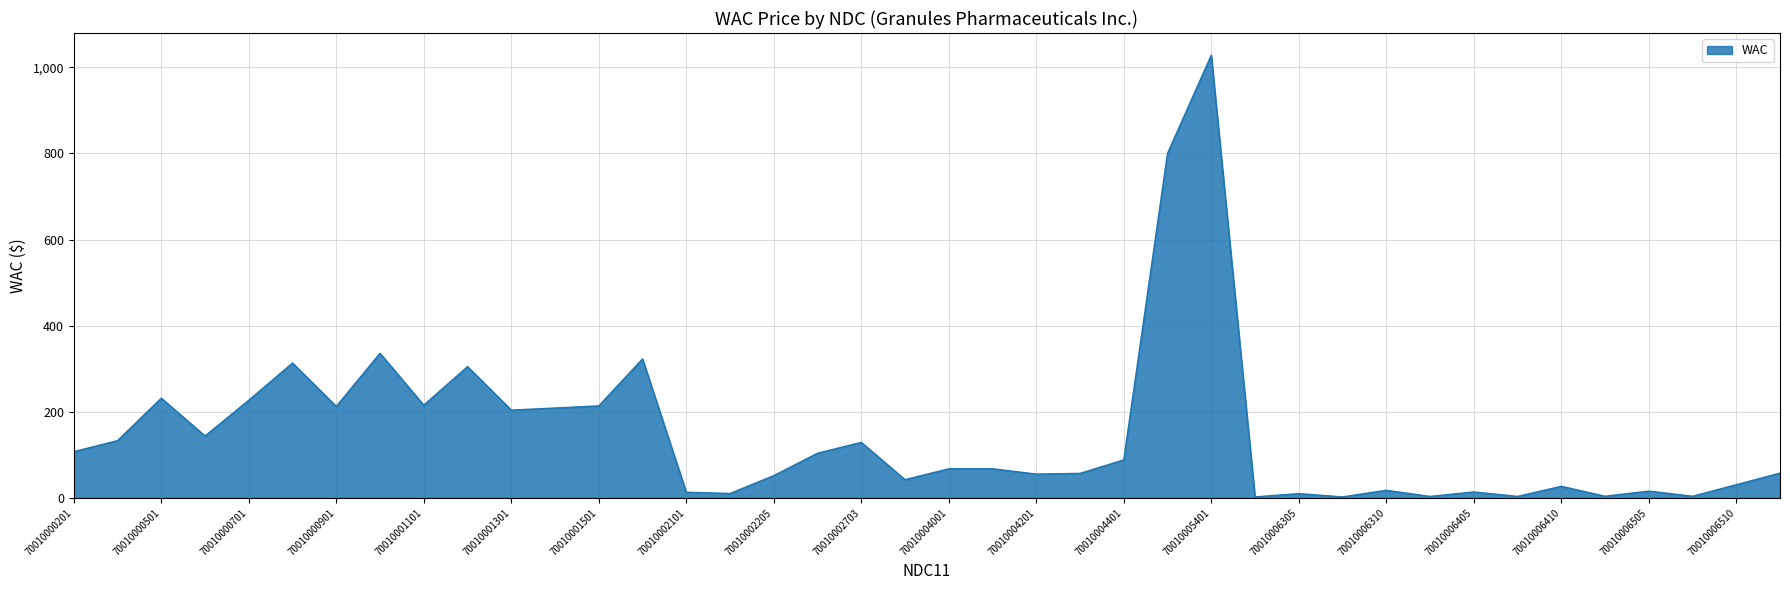

What is the maximum value shown in the chart?

1028.3